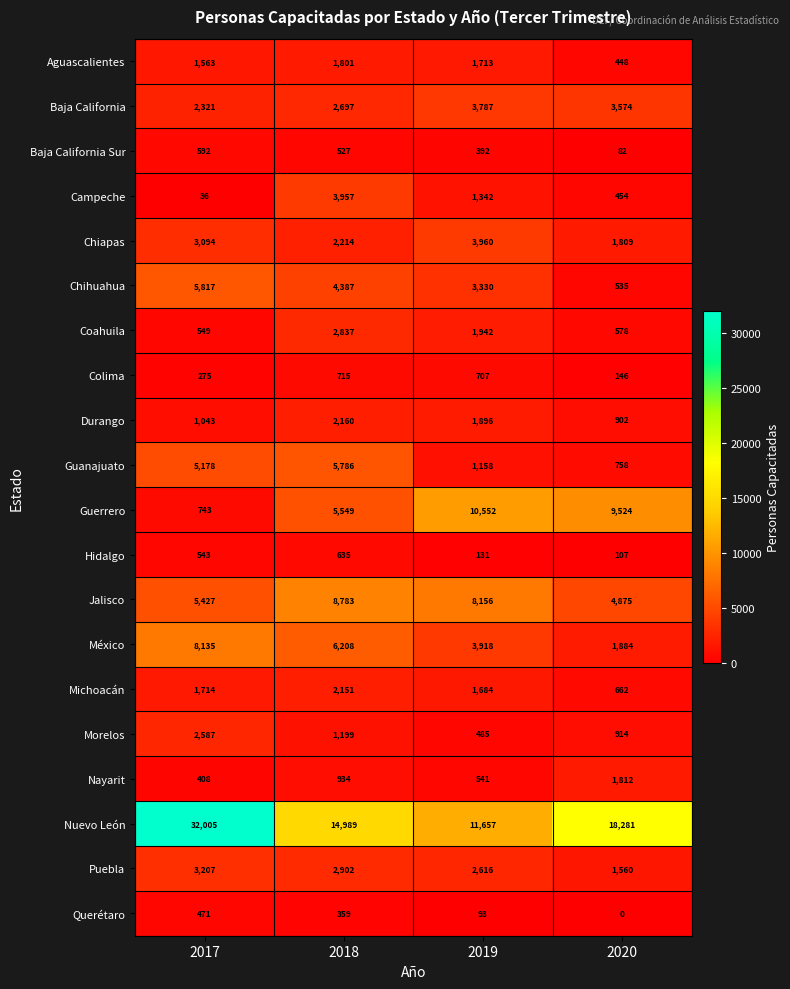

How many series are shown in this chart?

20